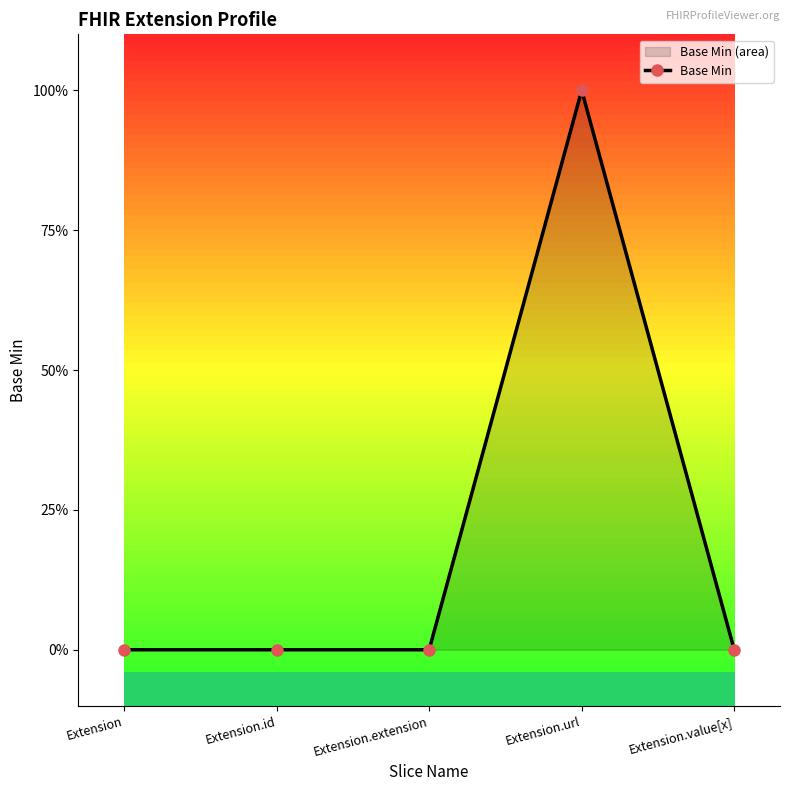

What position from the right is Extension.url?

2